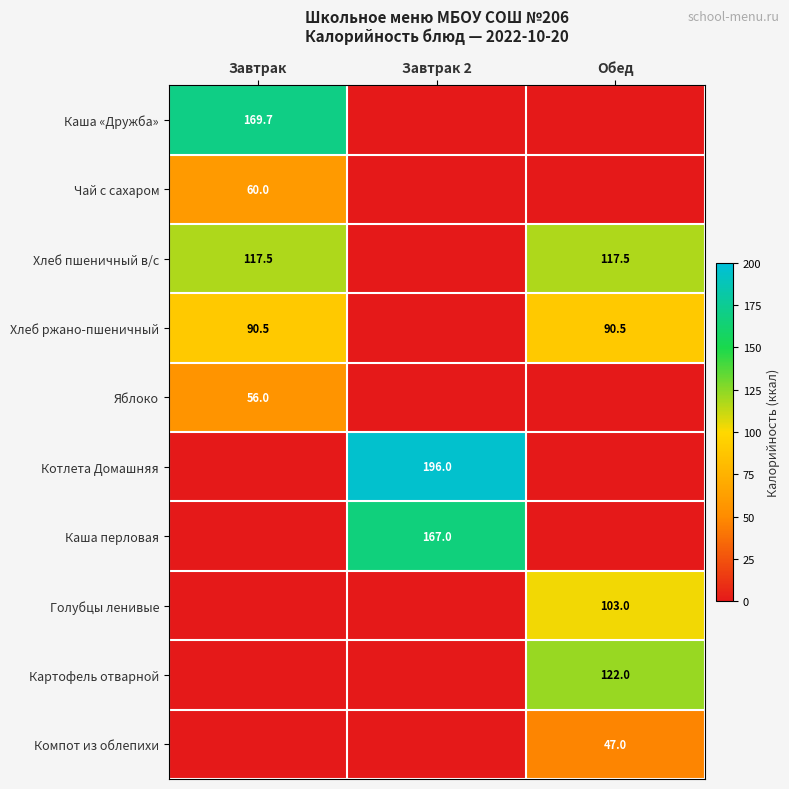

What is the total value across all series at Завтрак?

493.7